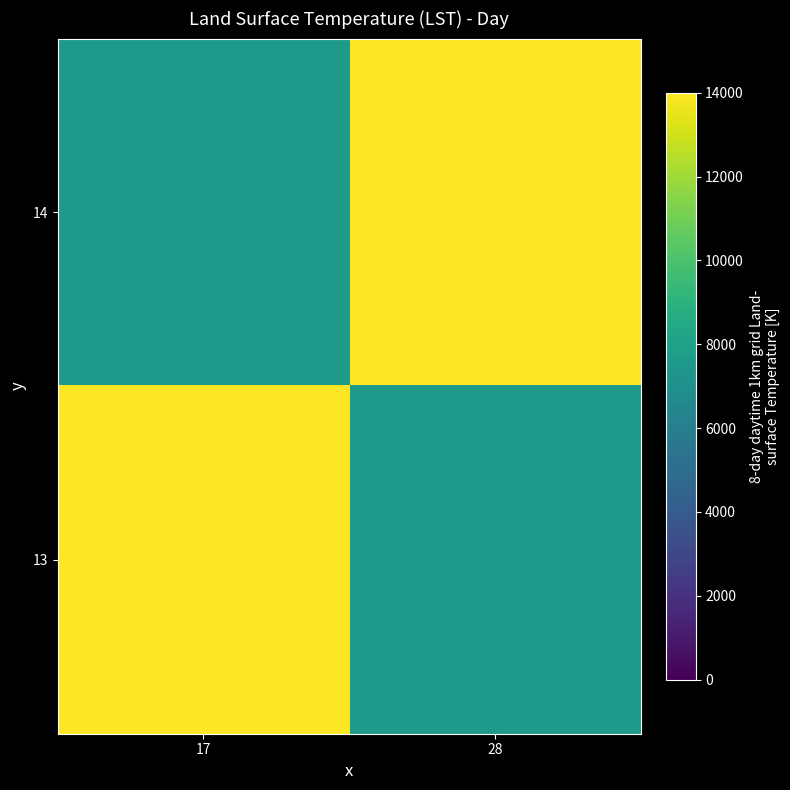

What is the total value across all series at 17?

21500